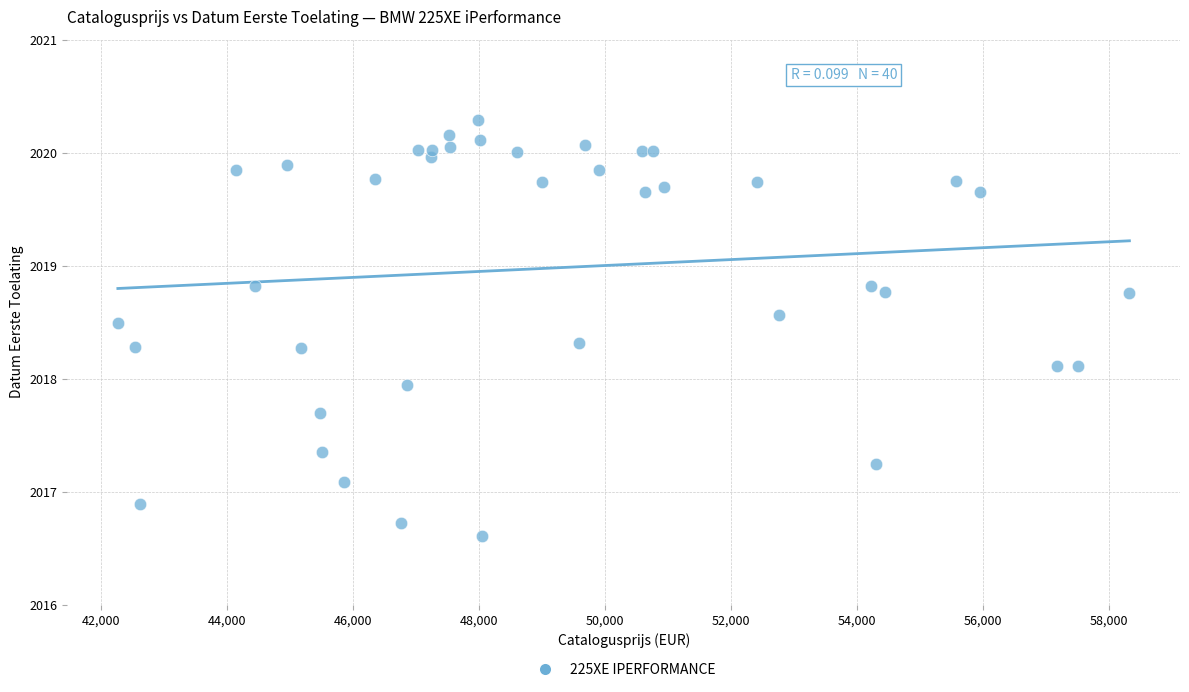

What is the range of Y values (max minus min)?

3.7